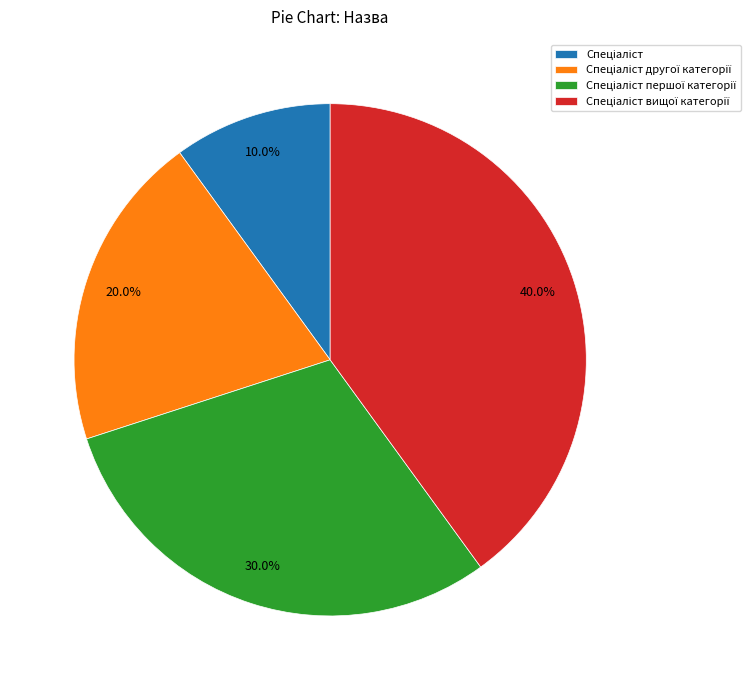

Count the number of slices in the pie.

4